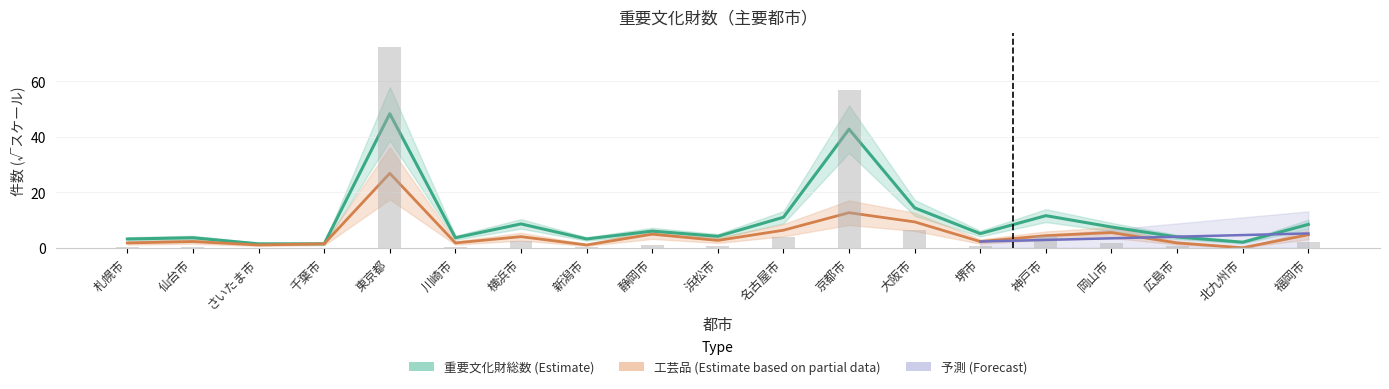

The value of 工芸品（Estimate based on partial data） at 堺市 is 0.7. True or false?

False